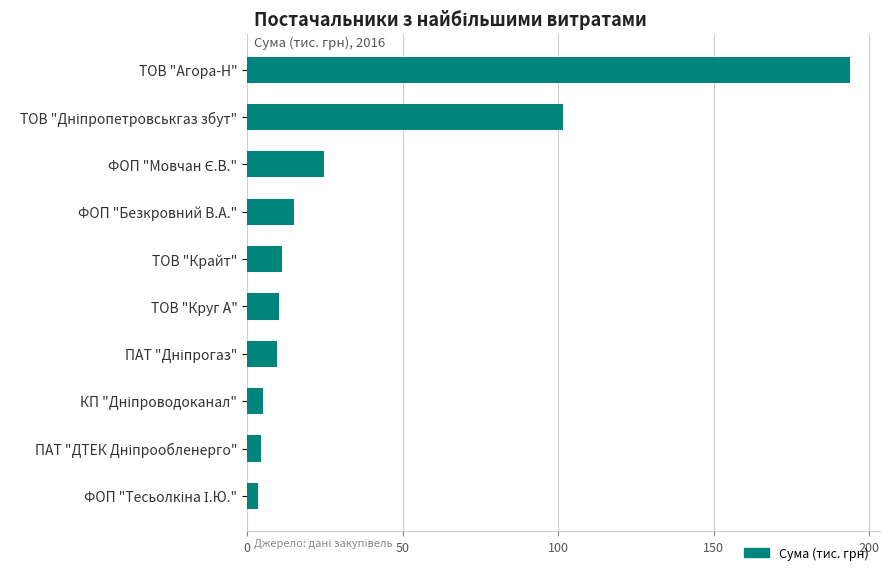

What is the greatest value displayed?

193.8